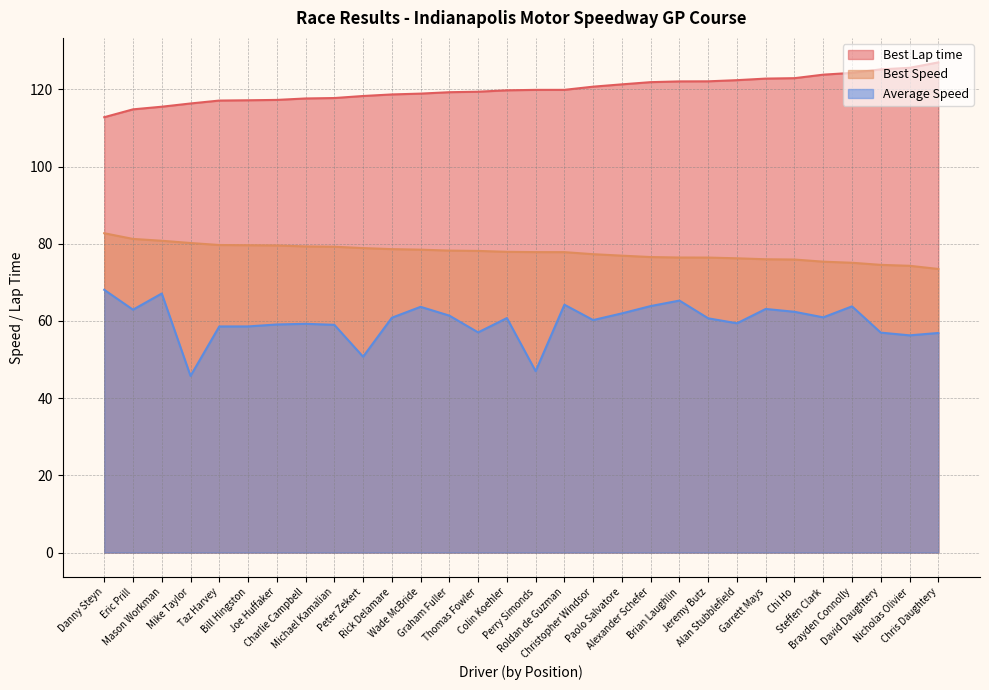

What is the approximate value of Best Speed at Roldan de Guzman?

77.8